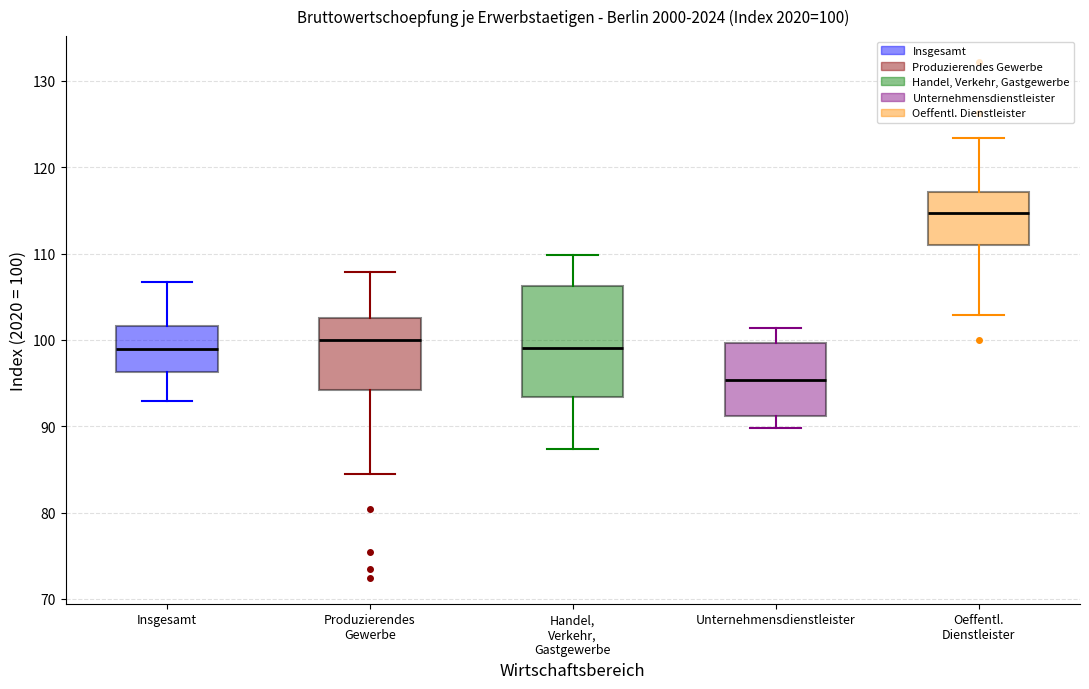

Comparing the boxes themselves (not the whiskers), which one is the tallest?

Handel, Verkehr, Gastgewerbe